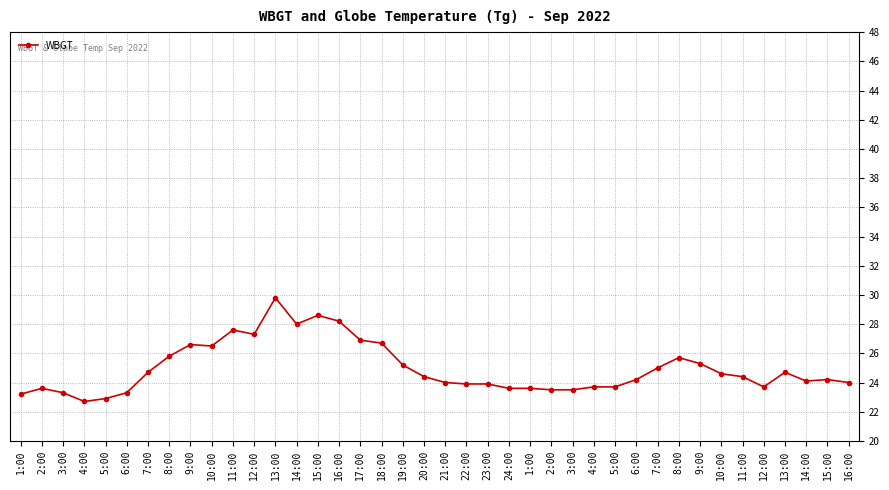

List the labels in order of value, largest first.

13:00, 15:00, 16:00, 14:00, 11:00, 12:00, 17:00, 18:00, 9:00, 10:00, 8:00, 8:00, 9:00, 19:00, 7:00, 7:00, 13:00, 10:00, 20:00, 11:00, 6:00, 15:00, 14:00, 21:00, 16:00, 22:00, 23:00, 4:00, 5:00, 12:00, 2:00, 24:00, 1:00, 2:00, 3:00, 3:00, 6:00, 1:00, 5:00, 4:00